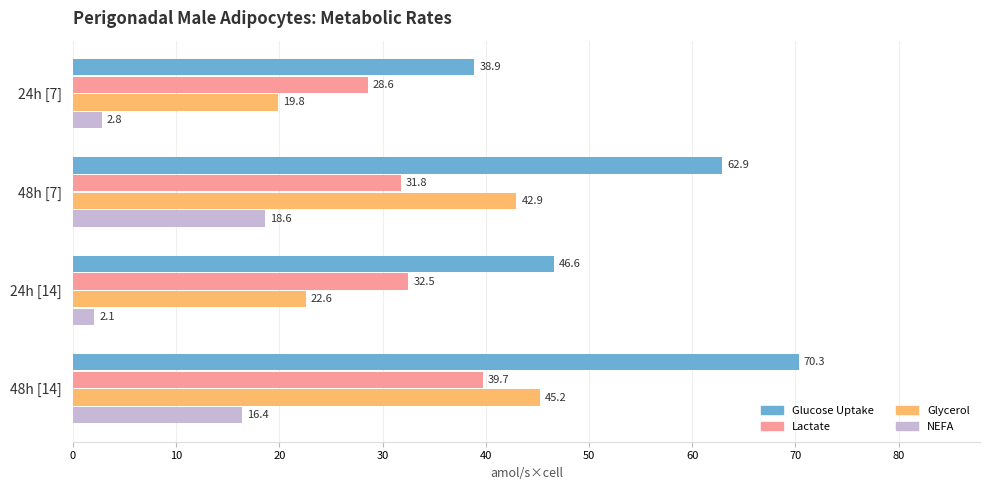

Rank the categories by Glycerol value from lowest to highest.

24h [7], 24h [14], 48h [7], 48h [14]